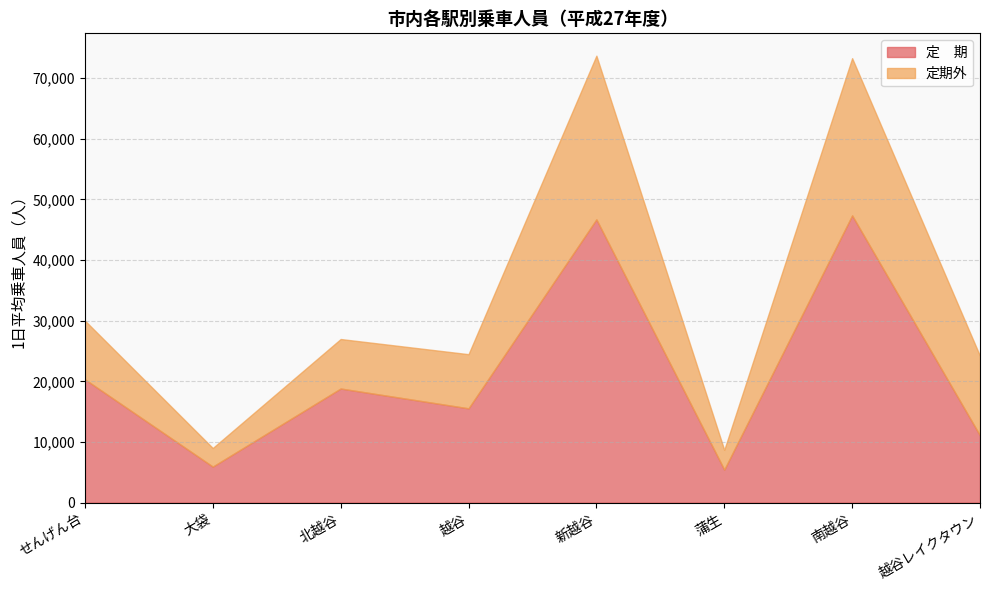

Where is 定　期 nearest to the value 26406?

せんげん台